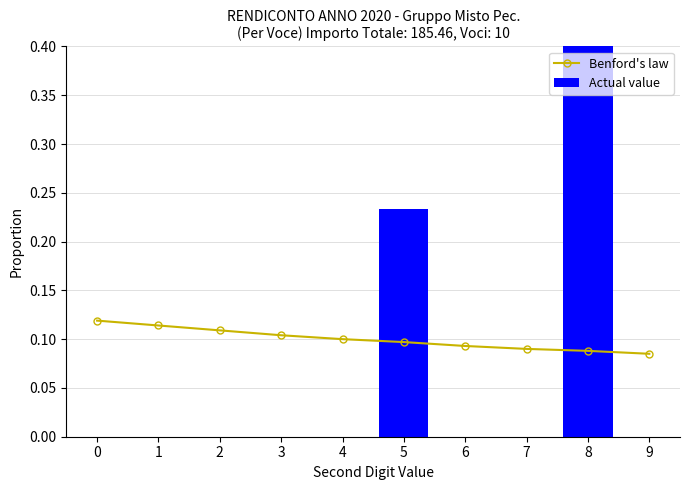

Which series has the largest total across all categories?

Actual value